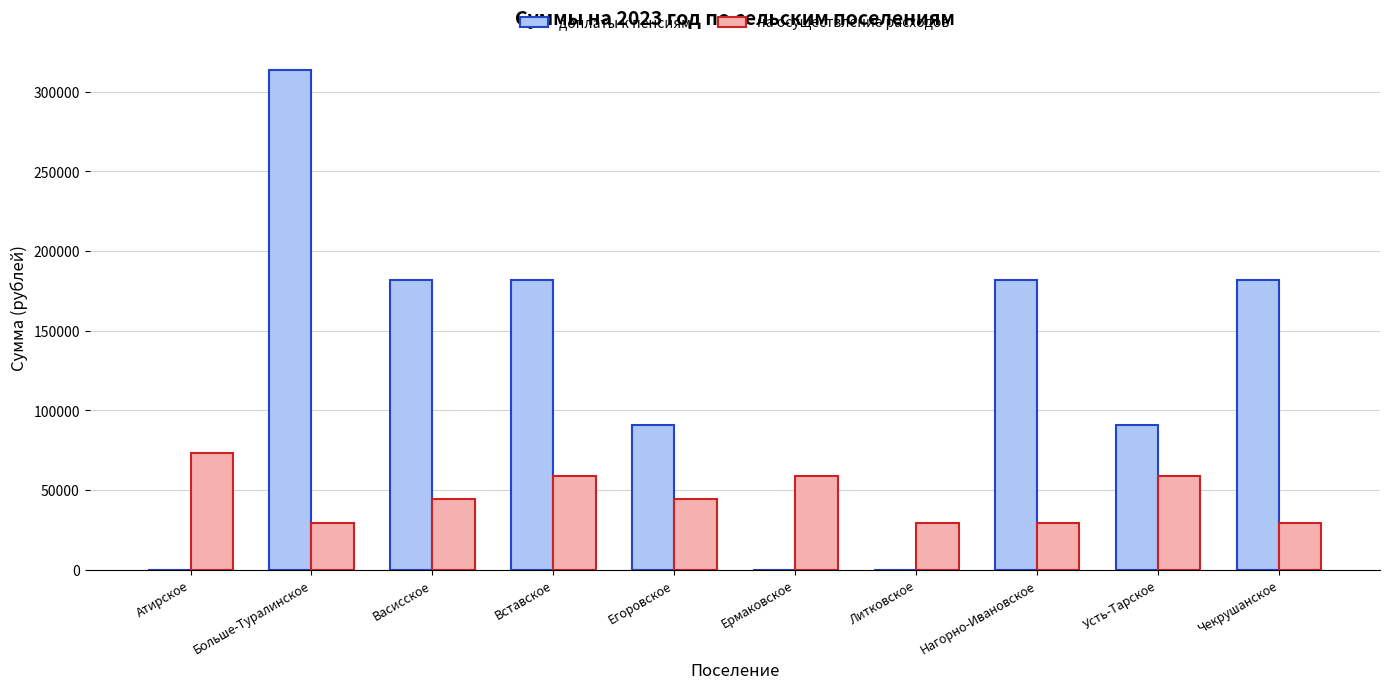

Between Егоровское and Усть-Тарское, which series saw the biggest shift?

на осуществление расходов